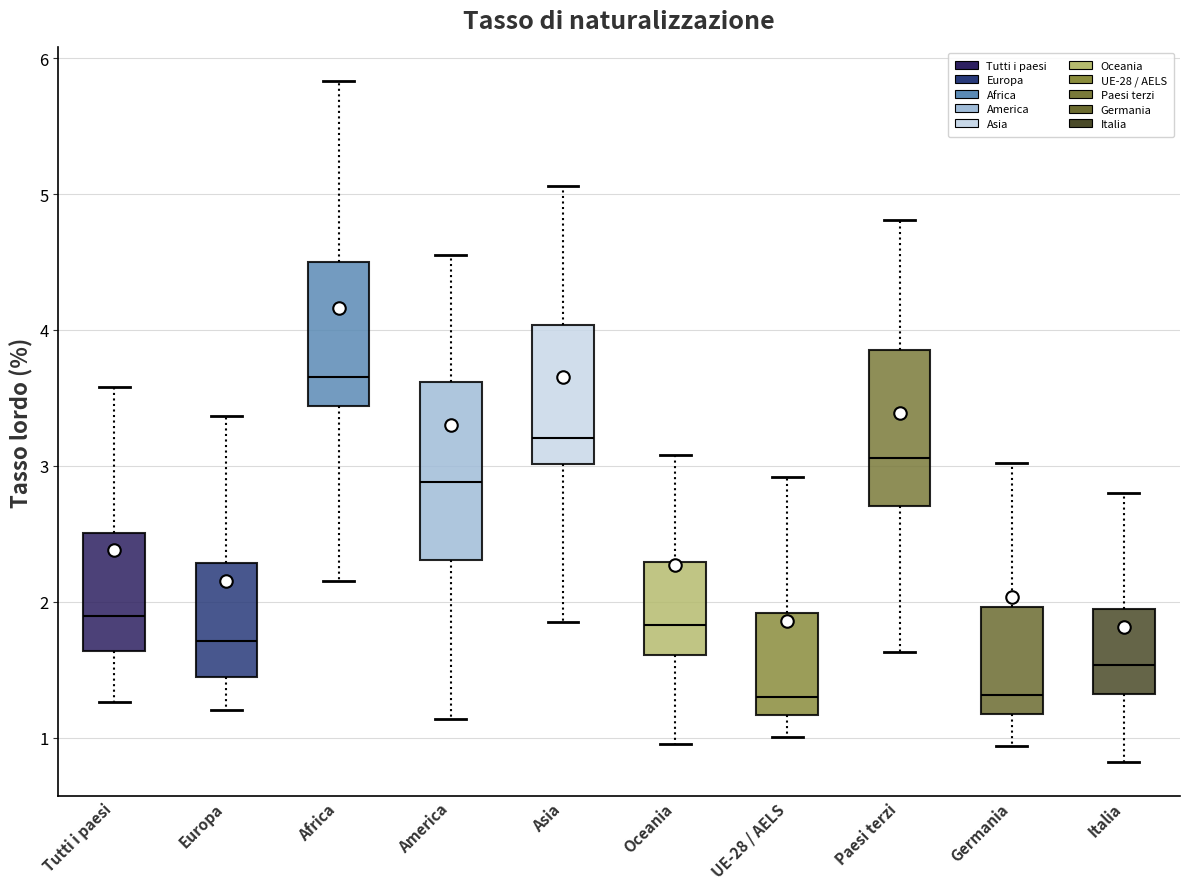

Reading left to right, transcribe this box plot: for each box, give where its median line is, the range the box spans, and where its two whiskers end, as read against the y-axis. The values are not printed on the chart, so give them approximately, as read against the axis.

Tutti i paesi: median 1.9, box 1.6 to 2.5, whiskers 1.3 to 3.6
Europa: median 1.7, box 1.5 to 2.3, whiskers 1.2 to 3.4
Africa: median 3.7, box 3.4 to 4.5, whiskers 2.2 to 5.8
America: median 2.9, box 2.3 to 3.6, whiskers 1.1 to 4.6
Asia: median 3.2, box 3.0 to 4.0, whiskers 1.9 to 5.1
Oceania: median 1.8, box 1.6 to 2.3, whiskers 1.0 to 3.1
UE-28 / AELS: median 1.3, box 1.2 to 1.9, whiskers 1.0 to 2.9
Paesi terzi: median 3.1, box 2.7 to 3.9, whiskers 1.6 to 4.8
Germania: median 1.3, box 1.2 to 2.0, whiskers 0.9 to 3.0
Italia: median 1.5, box 1.3 to 1.9, whiskers 0.8 to 2.8